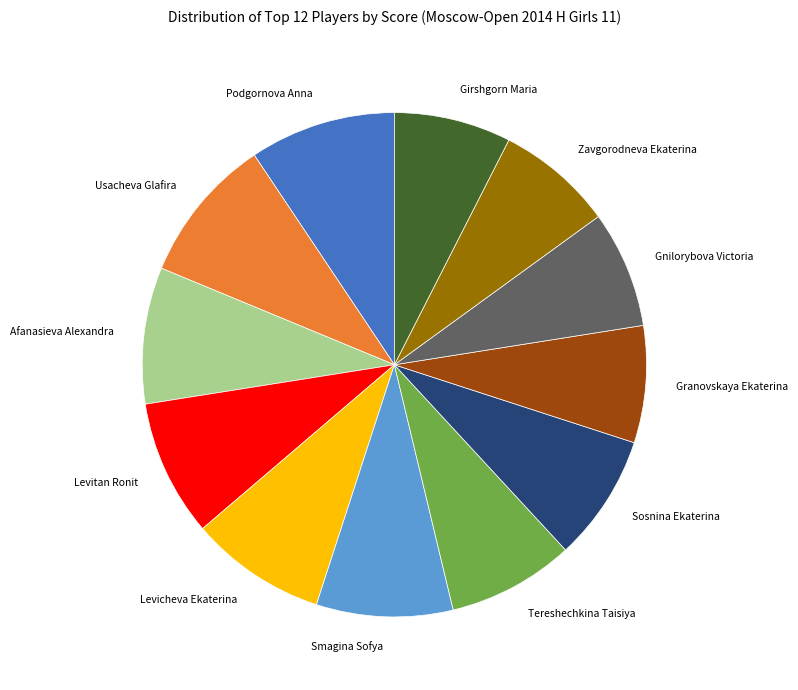

What is the ratio of the value at Tereshechkina Taisiya to the value at Usacheva Glafira?

0.9